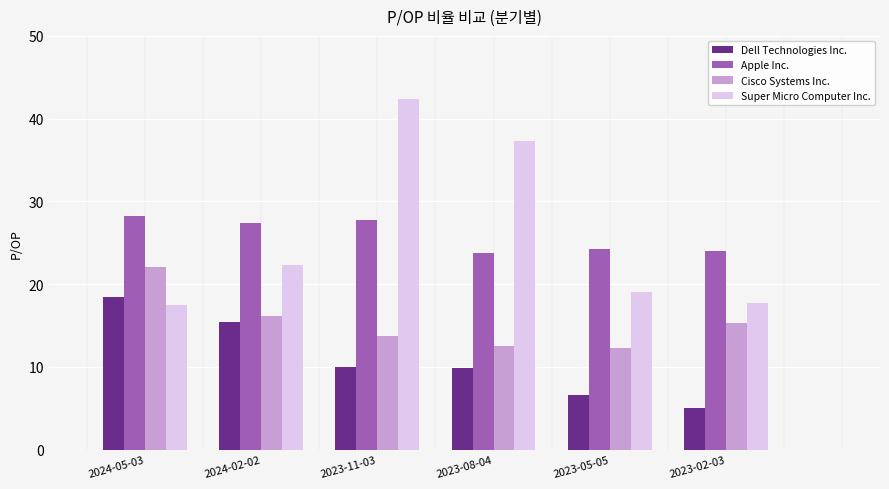

What is the sum of all Dell Technologies Inc. values?

65.4